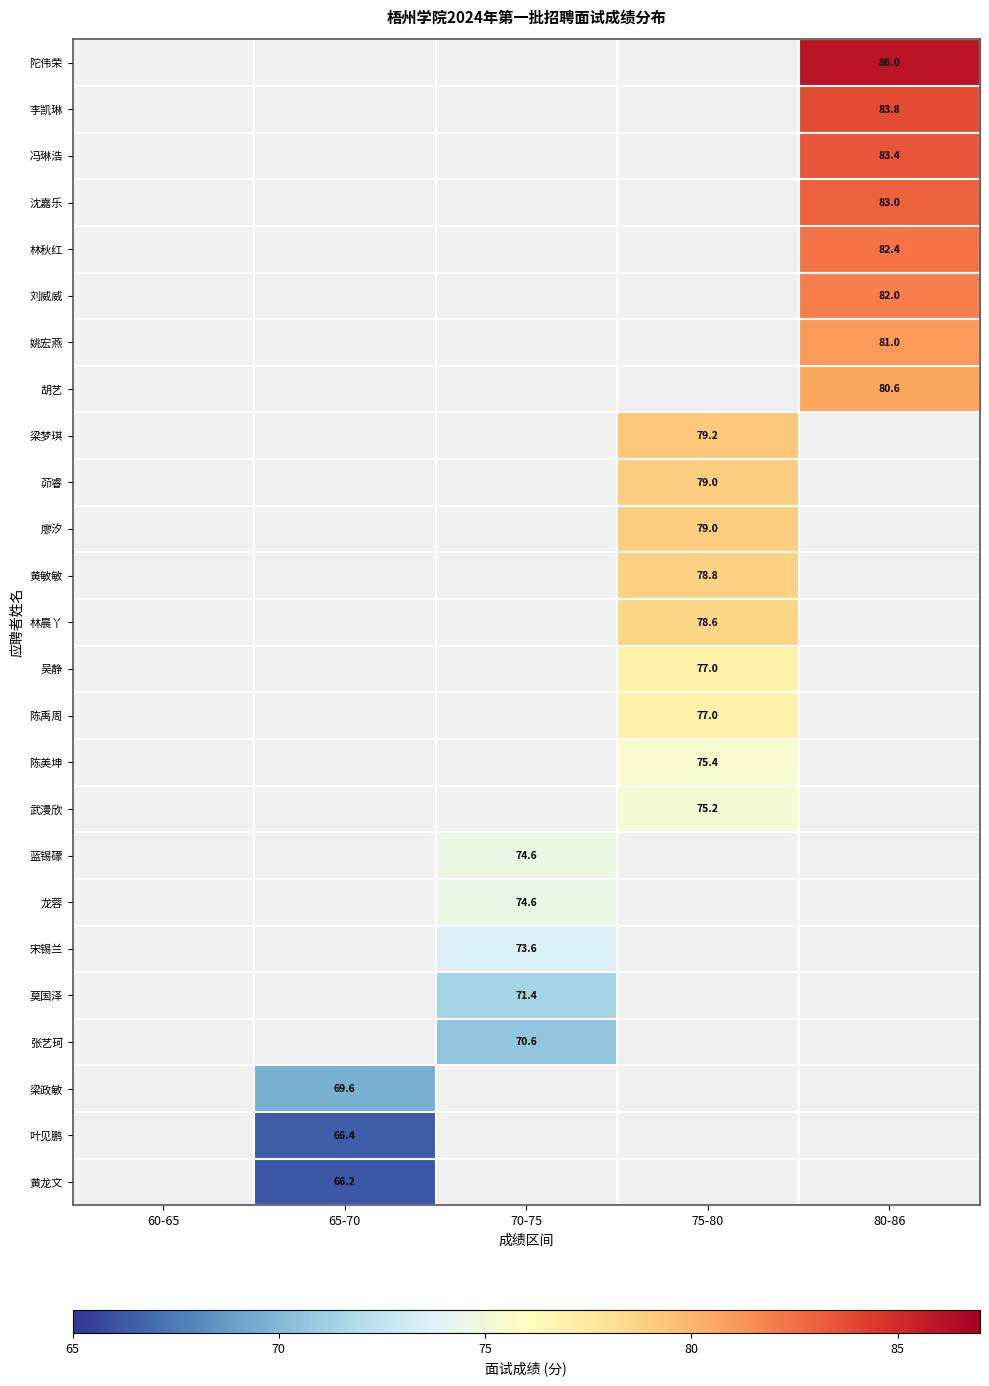

True or false: 宋锡兰 has a value of 73.6 at 70-75.

True